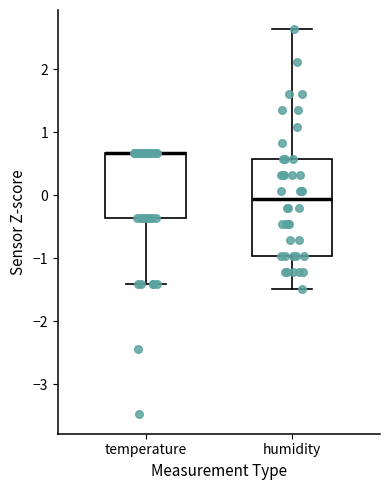

Where does the upper whisker of the box for humidity end on the y-axis? The values are not printed on the chart, so give them approximately, as read against the axis.

2.6